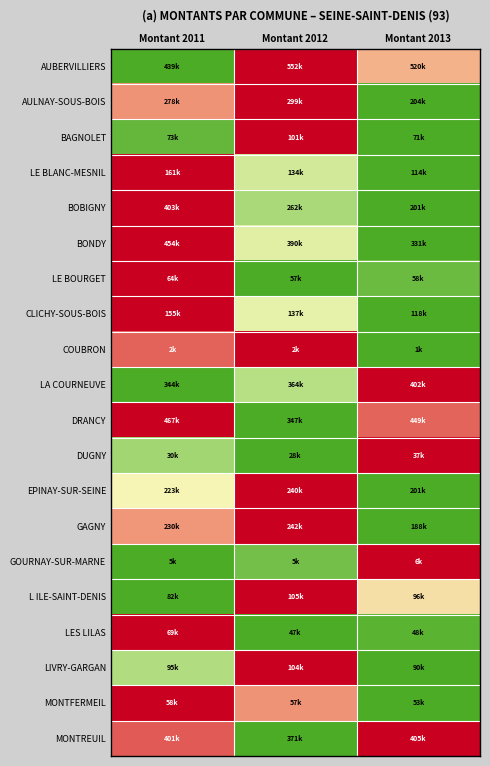

Which series has the largest range (max minus min)?

AUBERVILLIERS